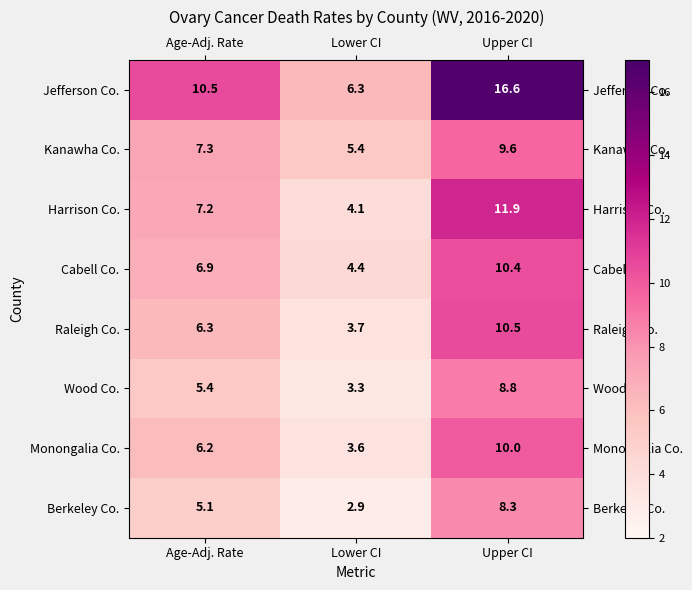

How many data points in Jefferson Co. are less than 10?

1